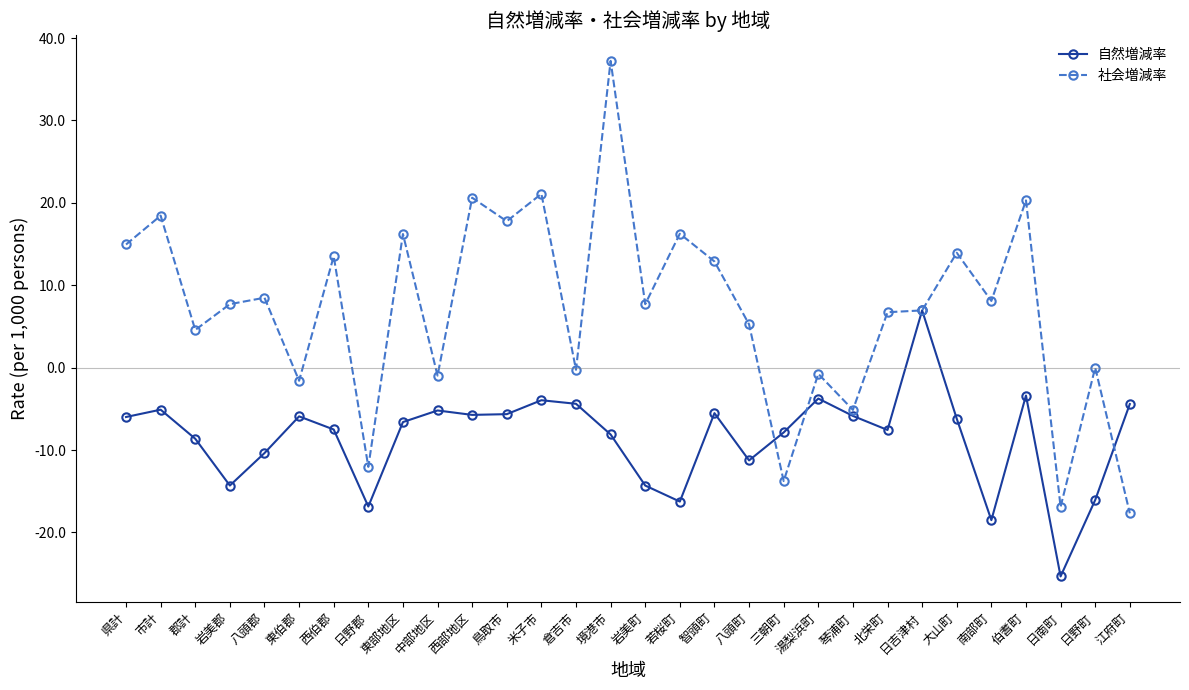

Between which two adjacent categories do 自然増減率 and 社会増減率 first intersect?

八頭町 and 三朝町